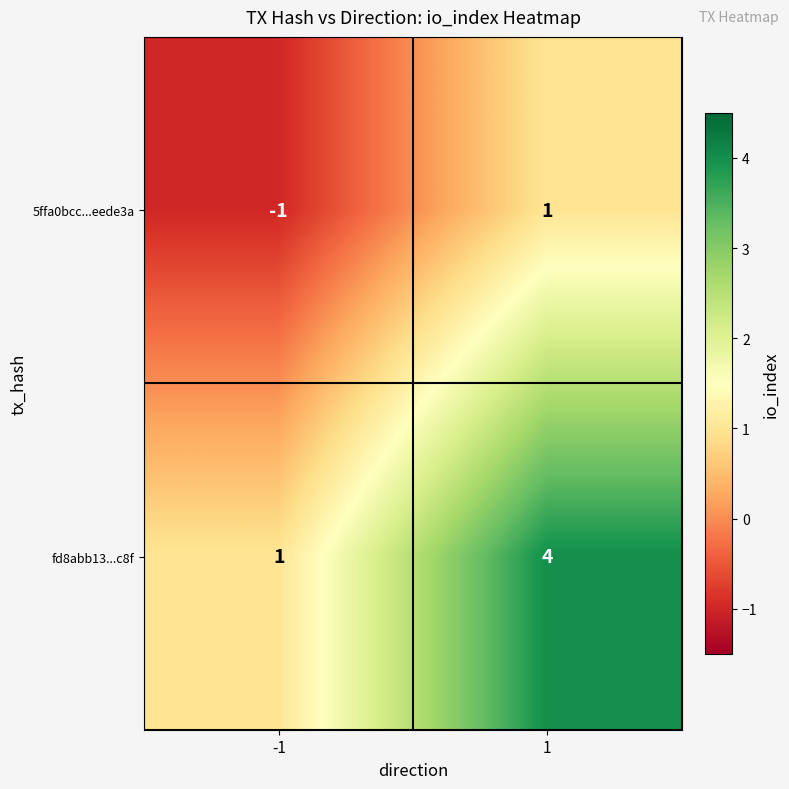

Rank the series by their maximum value, from lowest to highest.

5ffa0bcc...eede3a, fd8abb13...c8f